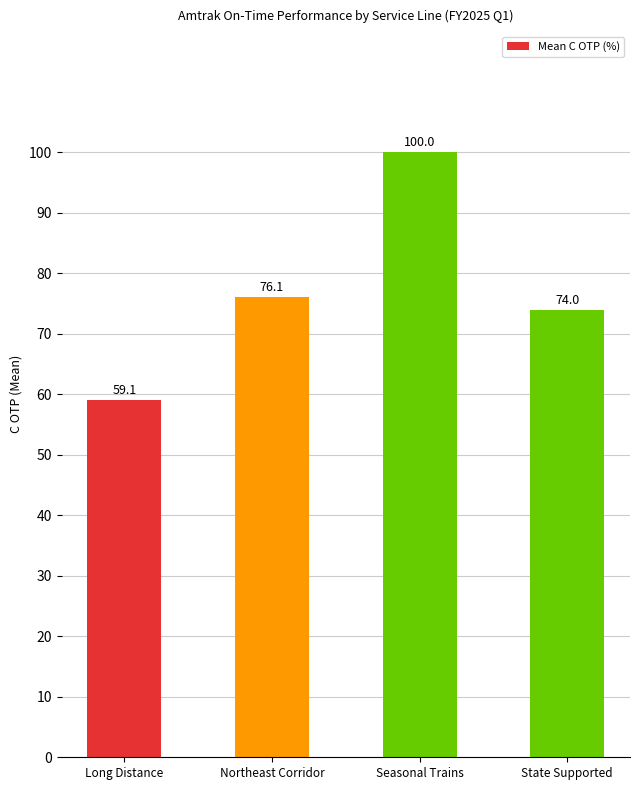

Reading left to right, list all the values displayed in this chart.

59.1	76.1	100.0	74.0